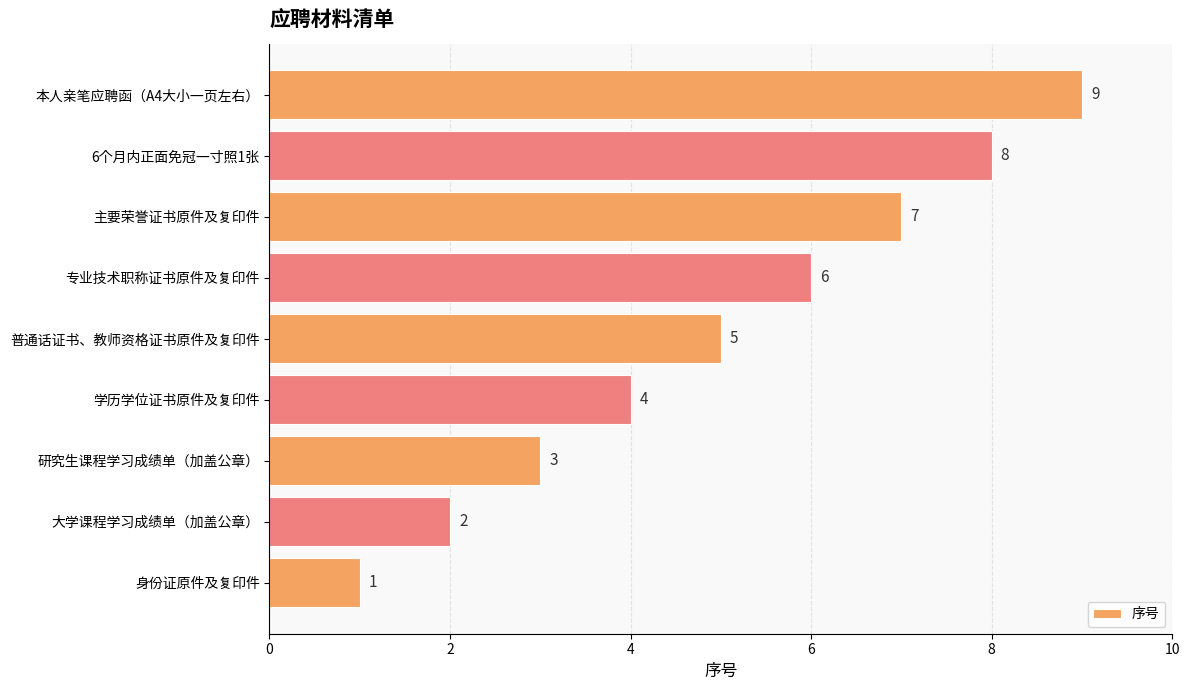

The chart shows a value of 2 at 身份证原件及复印件. True or false?

False